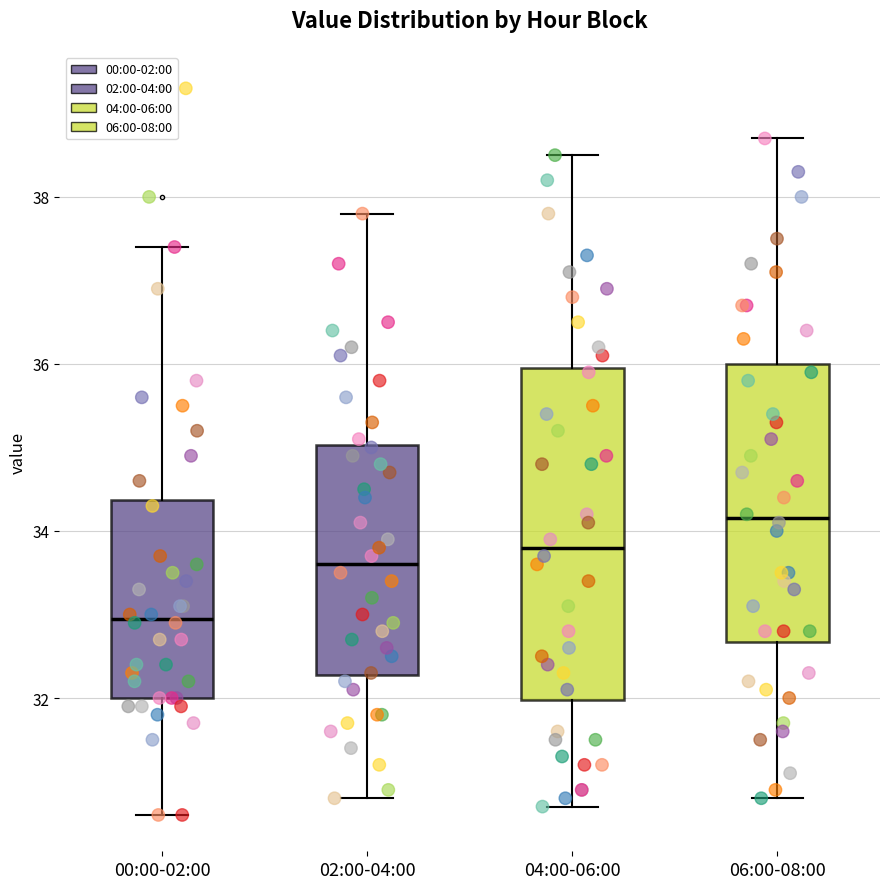

Reading left to right, read every box against the y-axis: the position of its median line, the range the box covers, and the ends of its whiskers. The values are not printed on the chart, so give them approximately, as read against the axis.

00:00-02:00: median 33.0, box 32.0 to 34.4, whiskers 30.6 to 37.4
02:00-04:00: median 33.6, box 32.2 to 35.0, whiskers 30.8 to 37.8
04:00-06:00: median 33.8, box 32.0 to 36.0, whiskers 30.8 to 38.6
06:00-08:00: median 34.2, box 32.6 to 36.0, whiskers 30.8 to 38.8